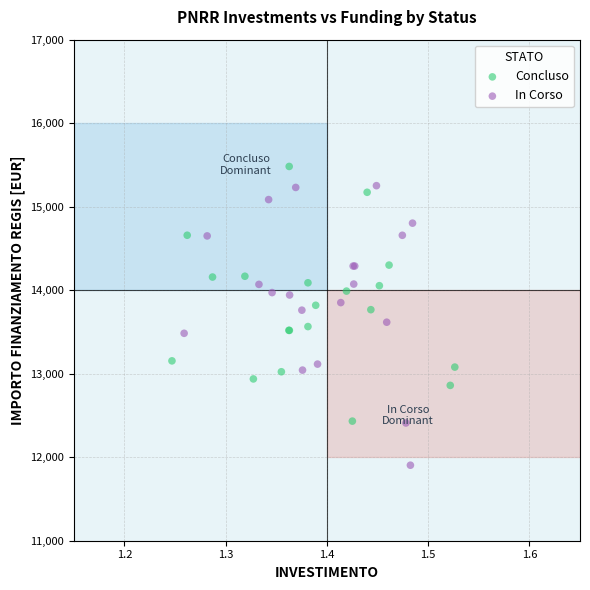

Which series reaches the minimum Y coordinate?

In Corso